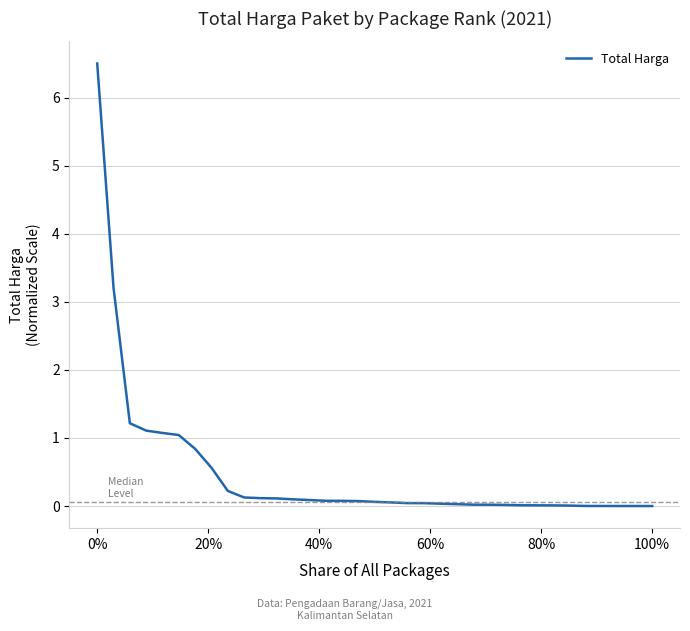

How many lines are shown in the chart?

1